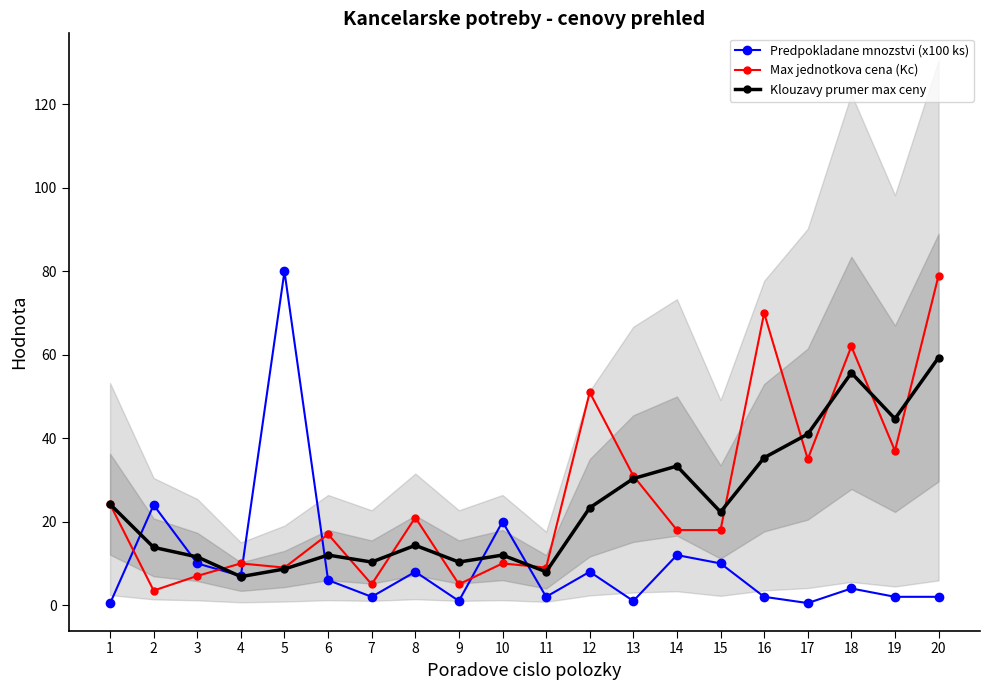

What is the maximum value for Max jednotkova cena (Kc)?

79.0